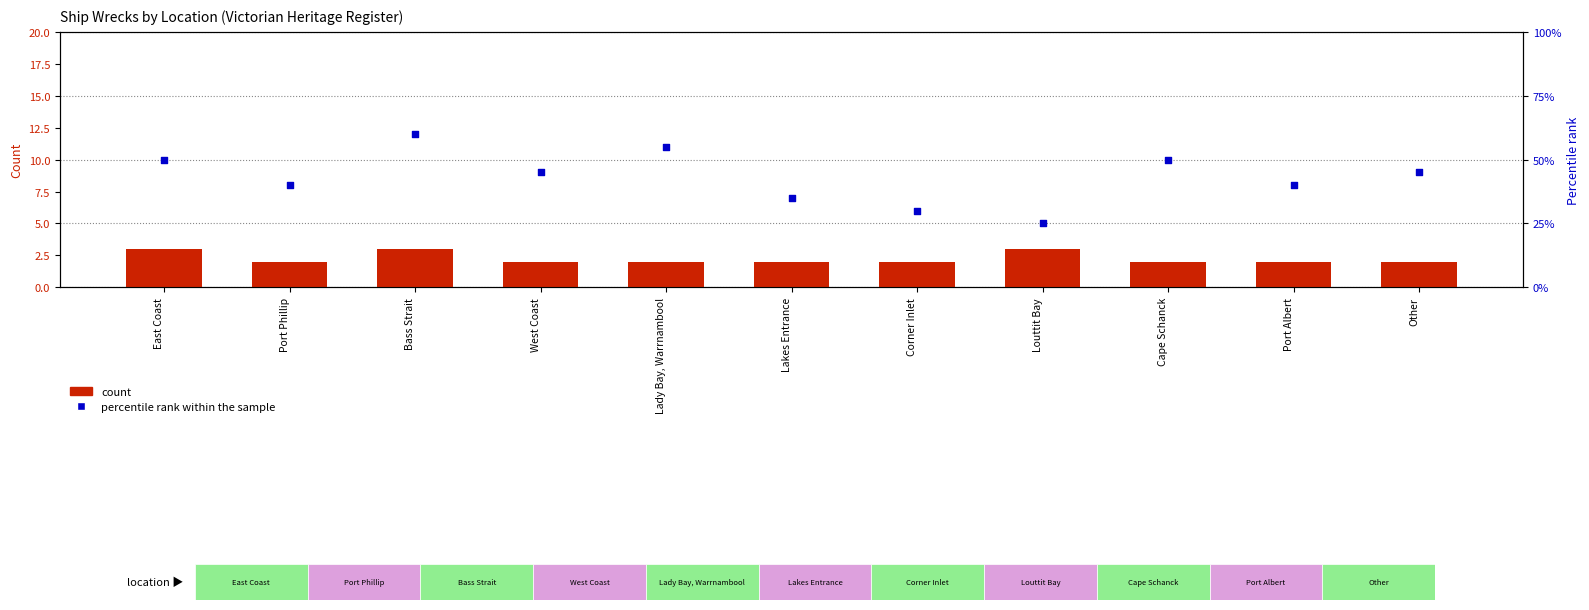

What are all the series names shown in the legend?

count, percentile rank within the sample